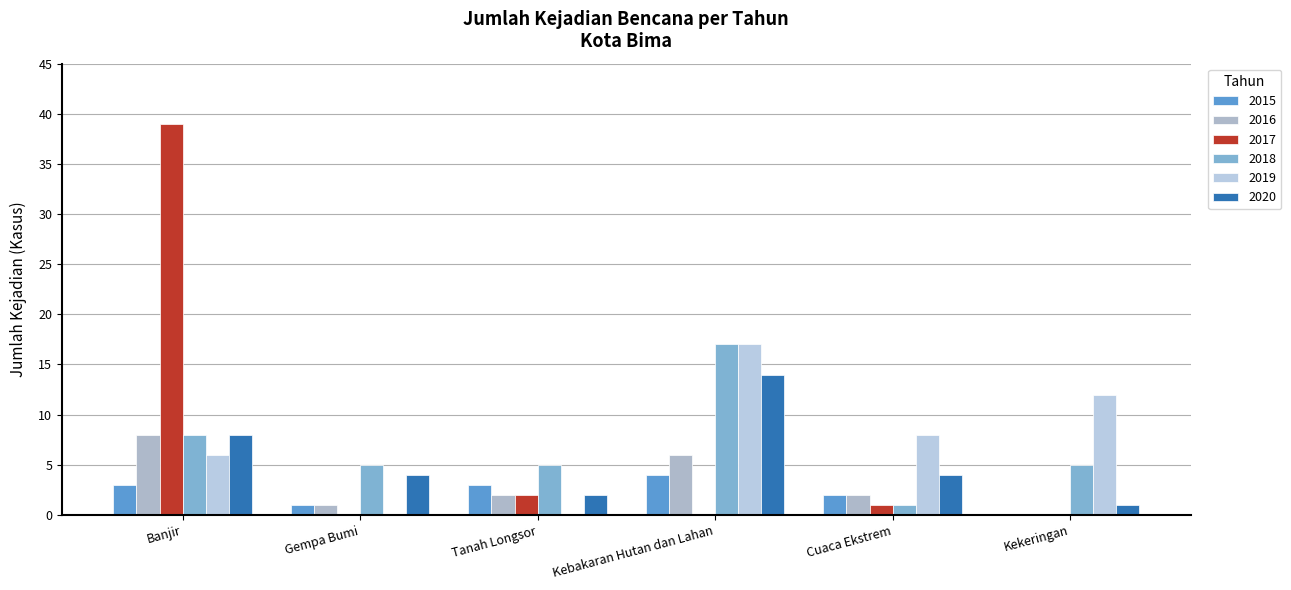

Which series has the largest range (max minus min)?

2017